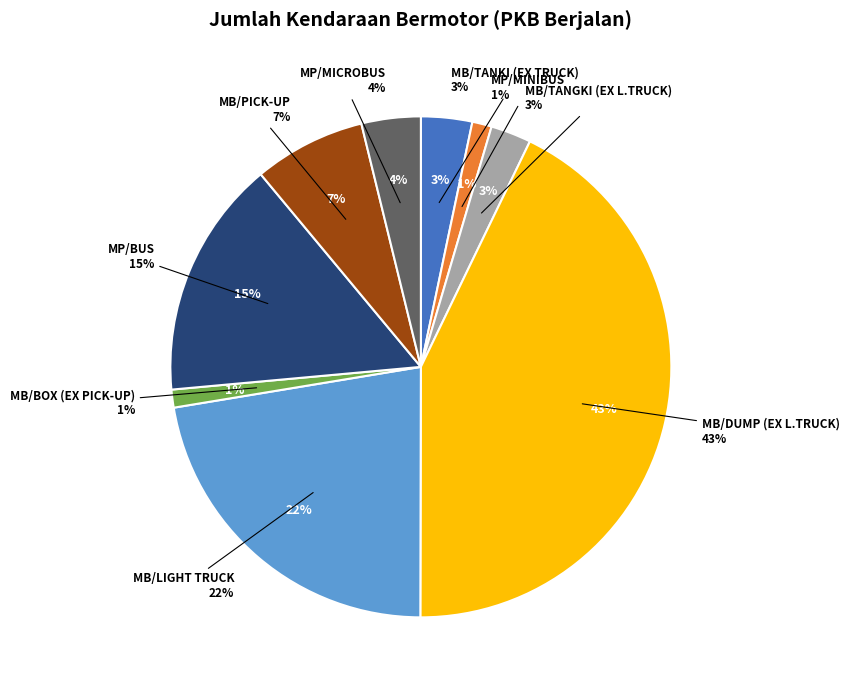

What portion of the pie excludes MB/PICK-UP?

92.8%